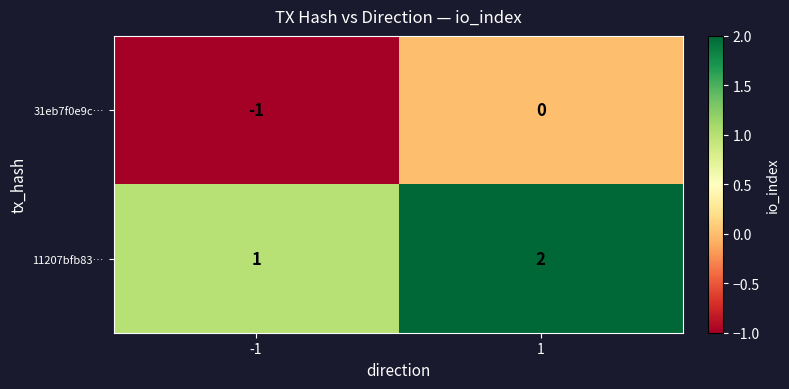

Reading left to right, extract all data points from this chart.

31eb7f0e9c…: -1	0
11207bfb83…: 1	2